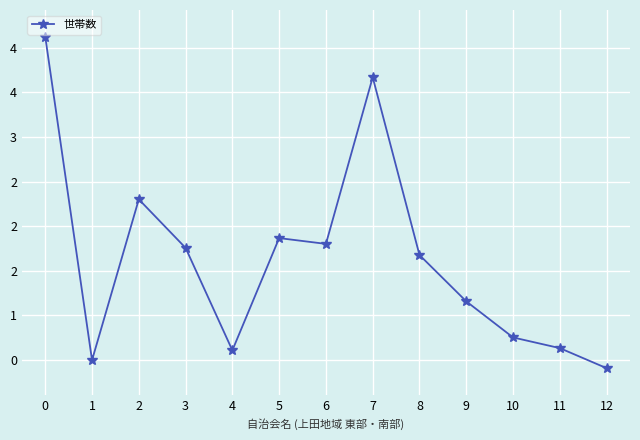

How many points are higher than both their immediate neighbors (excluding endpoints)?

3